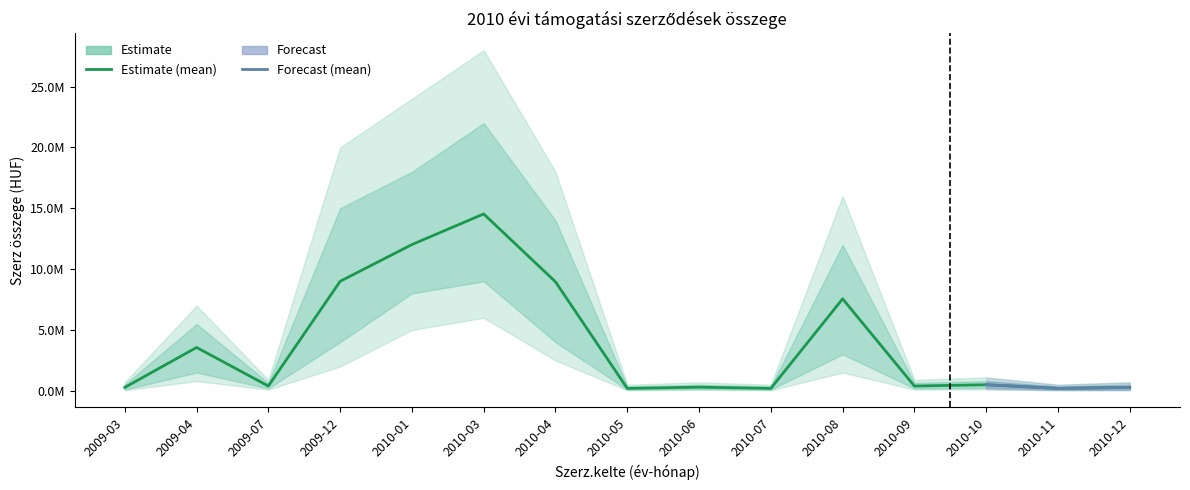

How many interior local peaks does the upper series have?

5